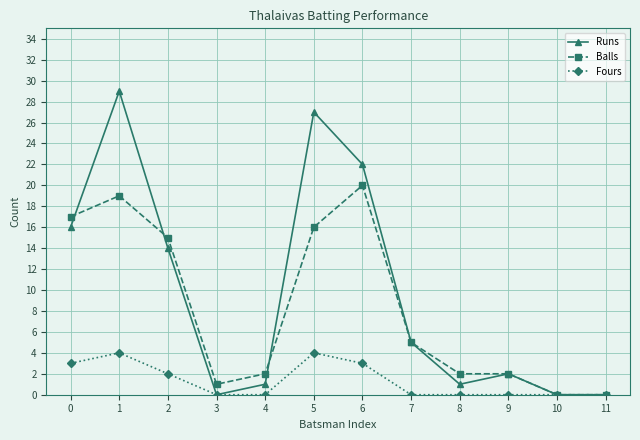

In Runs, how many points are higher than both neighbors (excluding endpoints)?

3